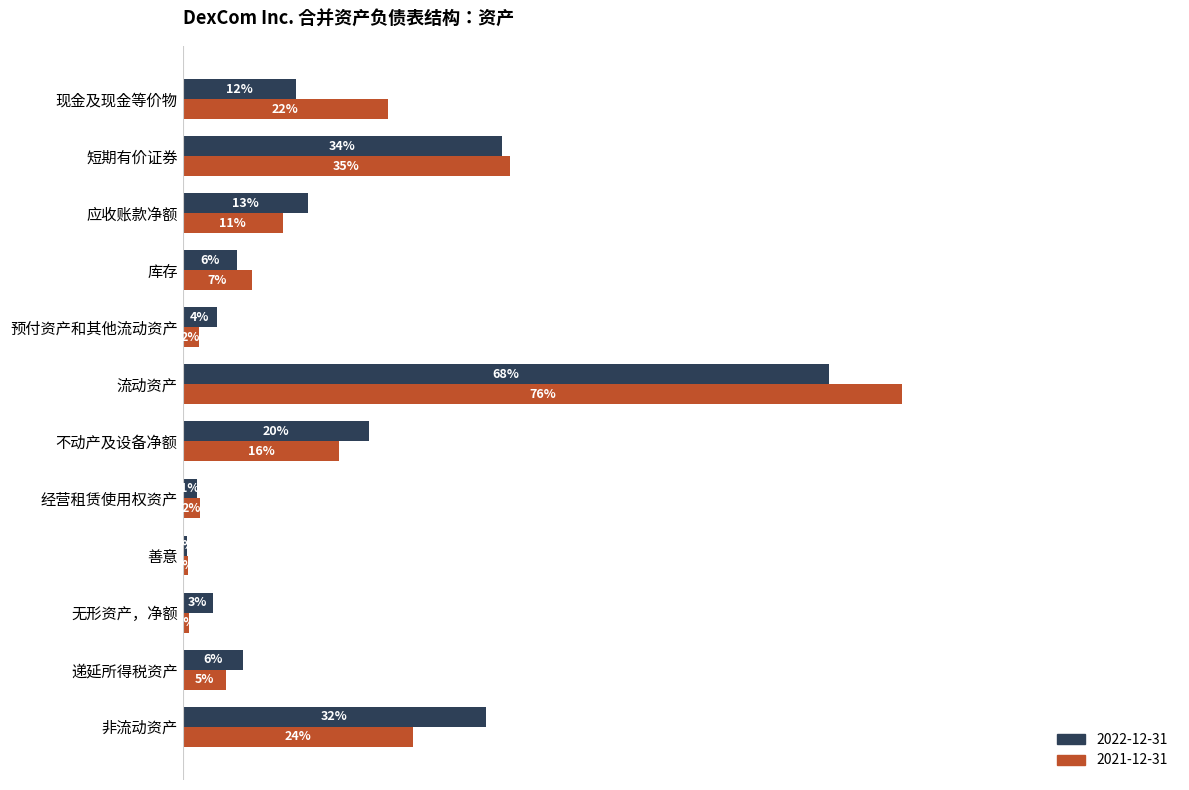

At which label does 2021-12-31 reach its minimum?

善意